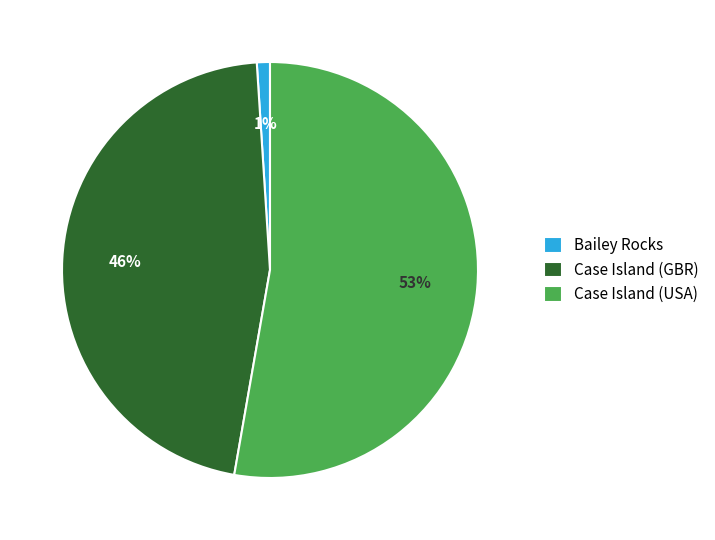

What is the ratio of the value at Case Island (GBR) to the value at Case Island (USA)?

0.9